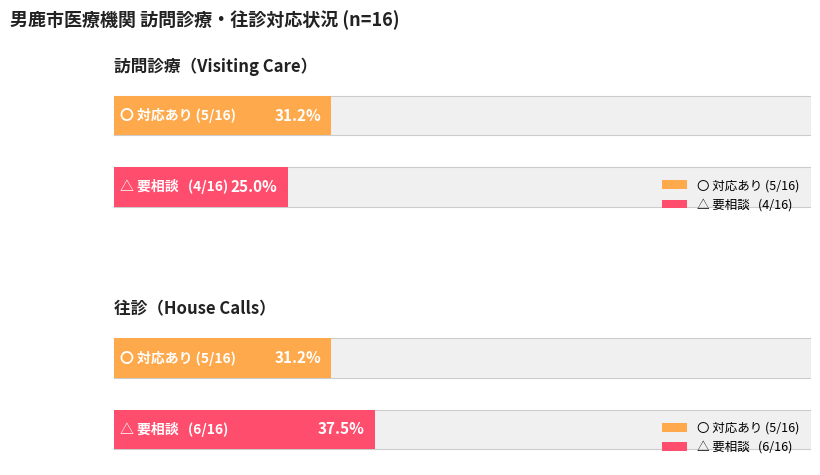

Which category has the lowest value across all series?

△